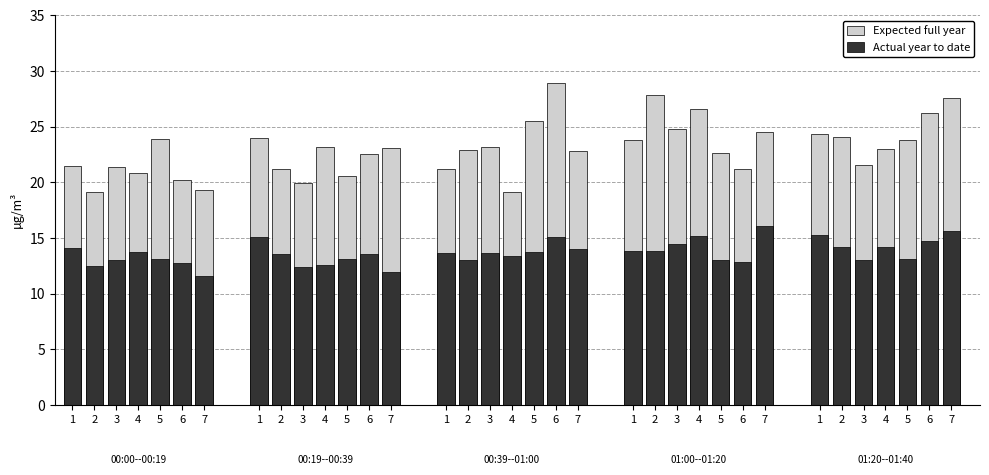

Rank the series by their maximum value, from highest to lowest.

Expected full year, Actual year to date